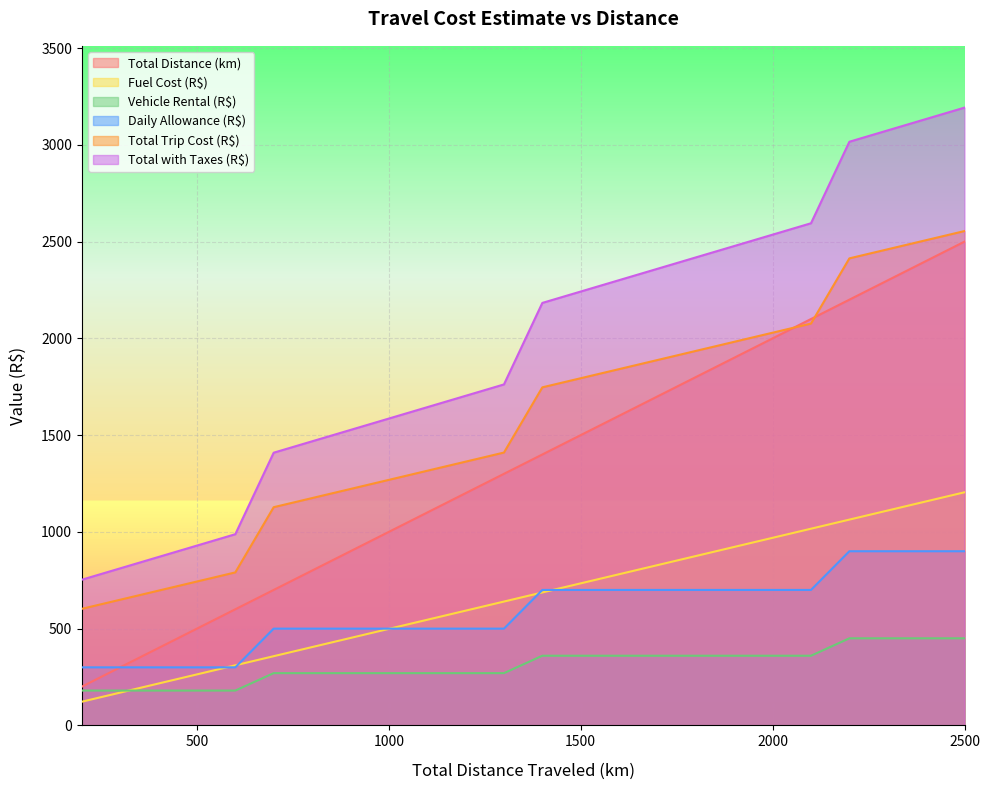

How many series are shown in this chart?

6